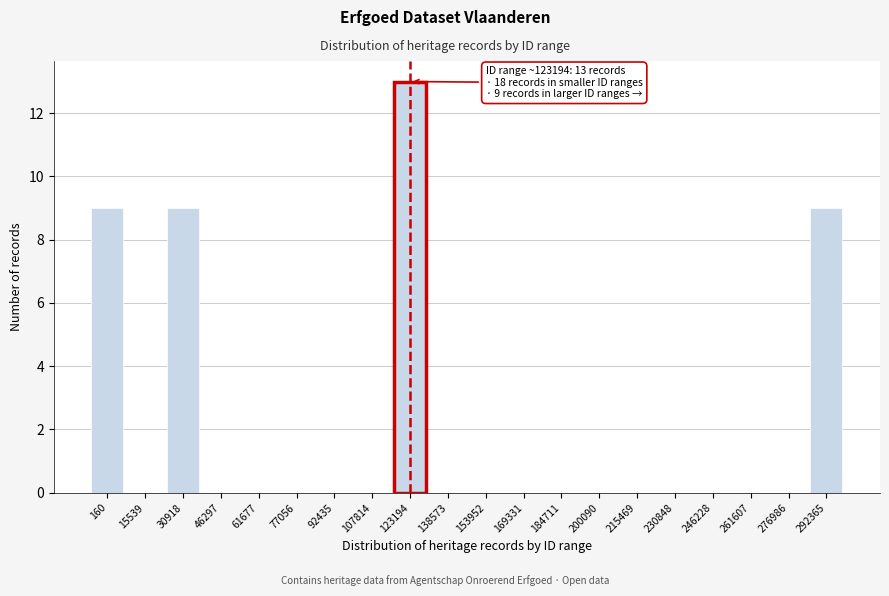

Reading left to right, list all the values displayed in this chart.

160=9	15539=0	30918=9	46297=0	61677=0	77056=0	92435=0	107814=0	123194=13	138573=0	153952=0	169331=0	184711=0	200090=0	215469=0	230848=0	246228=0	261607=0	276986=0	292365=9